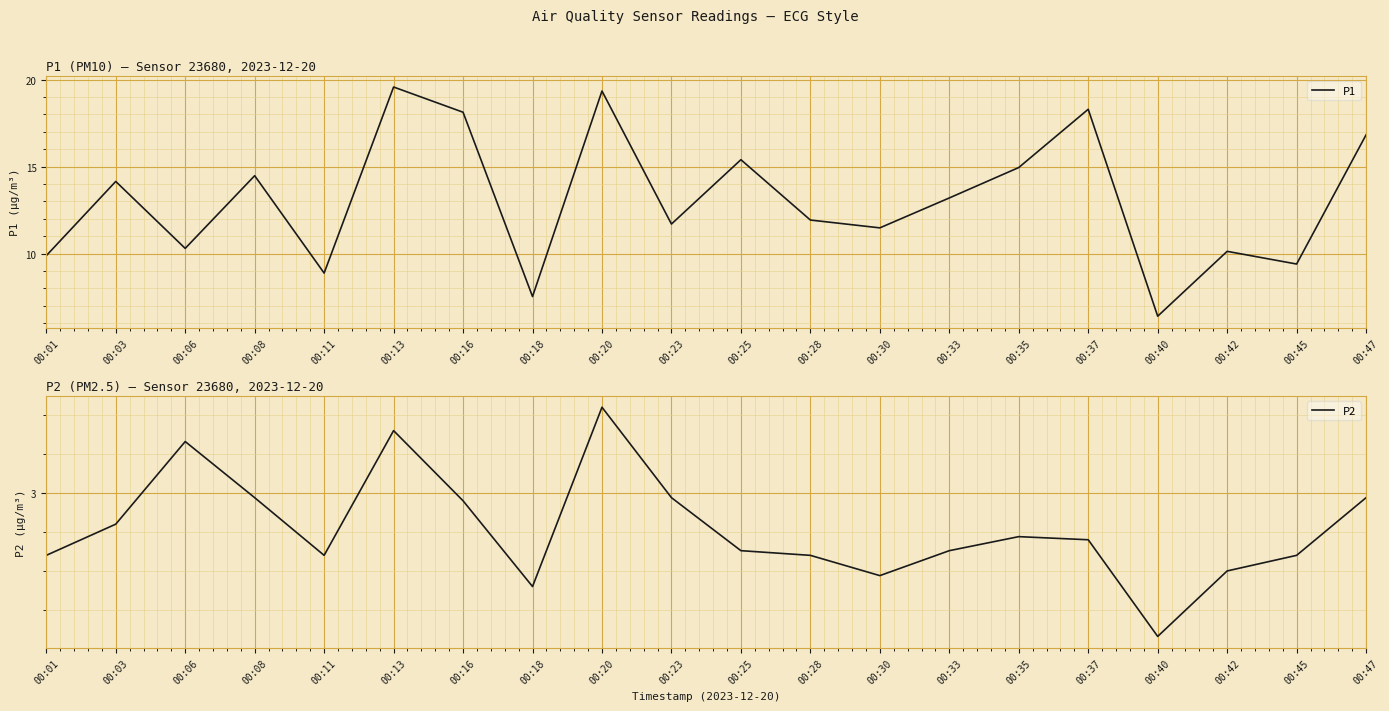

List the labels in order of P1 value, smallest first.

00:40, 00:18, 00:11, 00:45, 00:01, 00:42, 00:06, 00:30, 00:23, 00:28, 00:33, 00:03, 00:08, 00:35, 00:25, 00:47, 00:16, 00:37, 00:20, 00:13